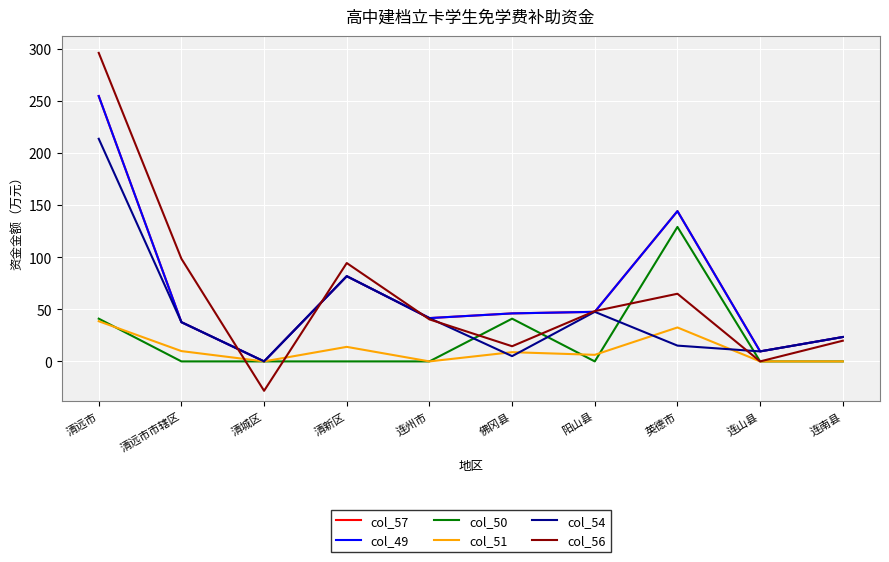

Does the chart have visible grid lines?

Yes